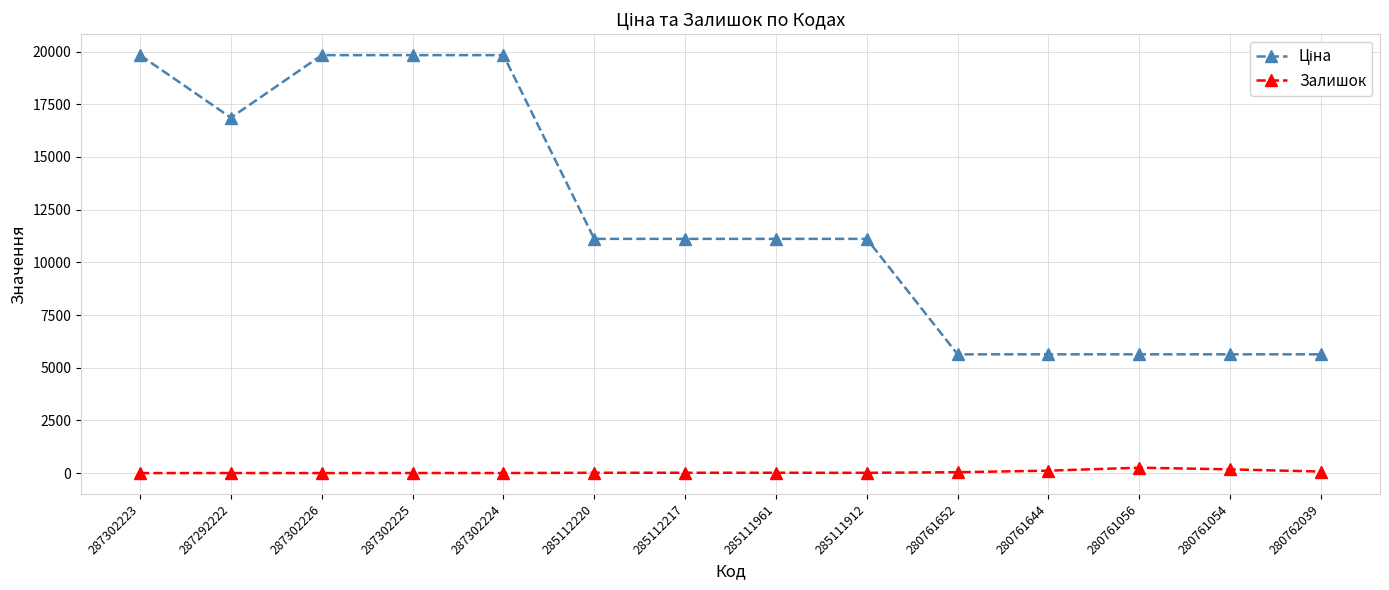

What is the sum of all Залишок values?

744.0